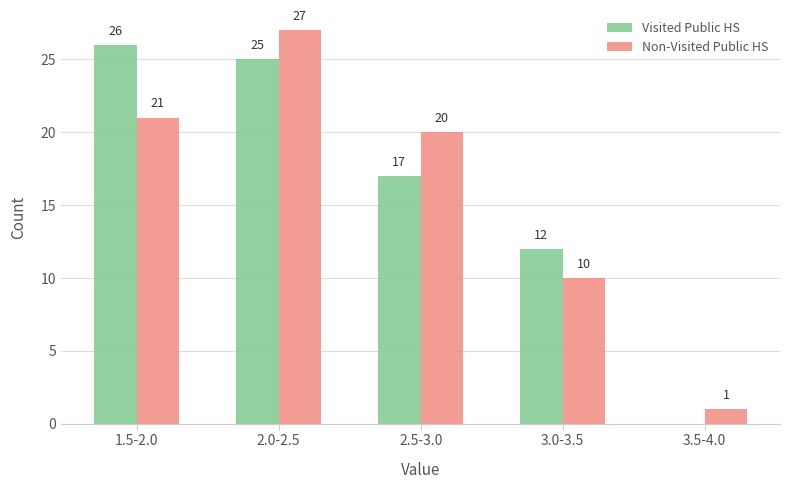

Reading left to right, transcribe all the data shown in this chart.

Visited Public HS: 1.5-2.0=26	2.0-2.5=25	2.5-3.0=17	3.0-3.5=12	3.5-4.0=0
Non-Visited Public HS: 1.5-2.0=21	2.0-2.5=27	2.5-3.0=20	3.0-3.5=10	3.5-4.0=1